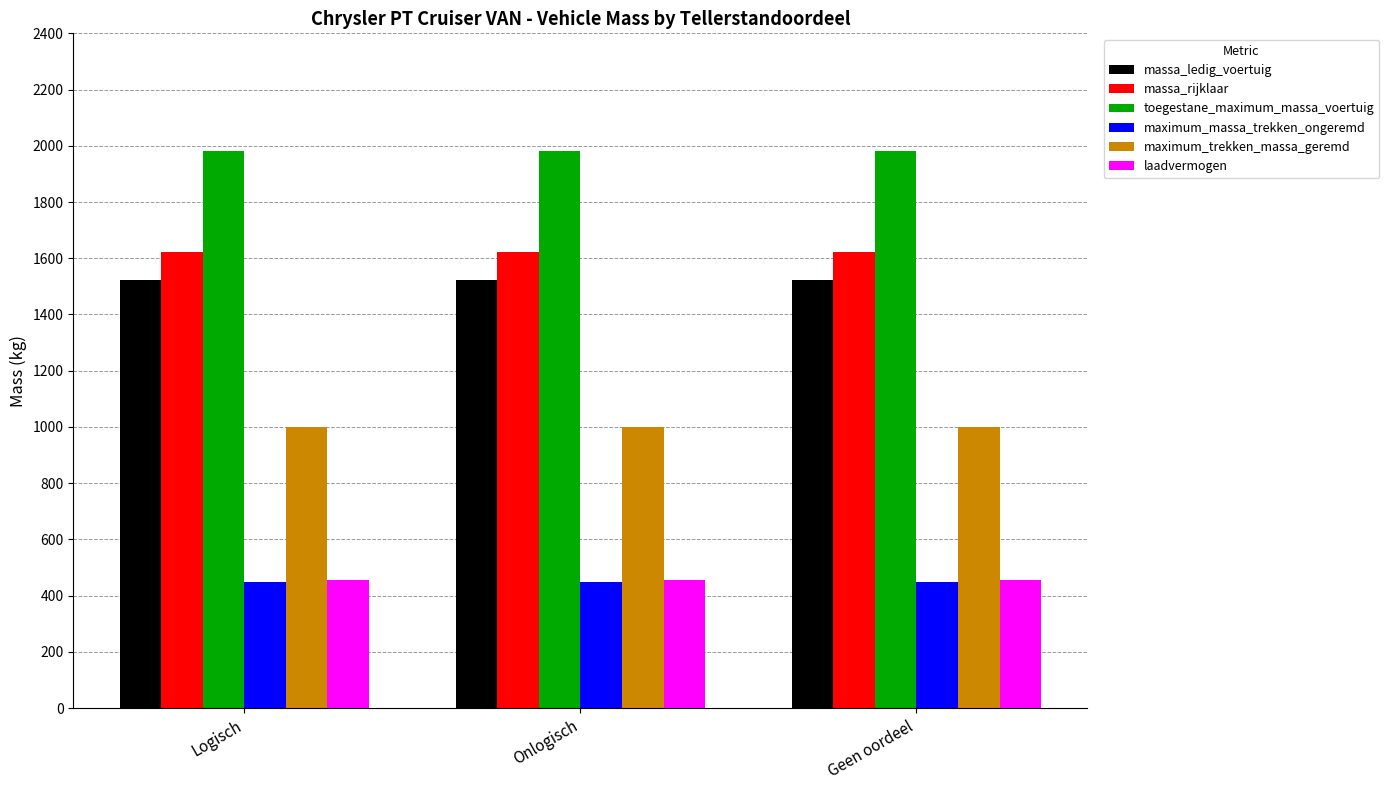

The toegestane_maximum_massa_voertuig series shows 1980 at Geen oordeel. True or false?

True